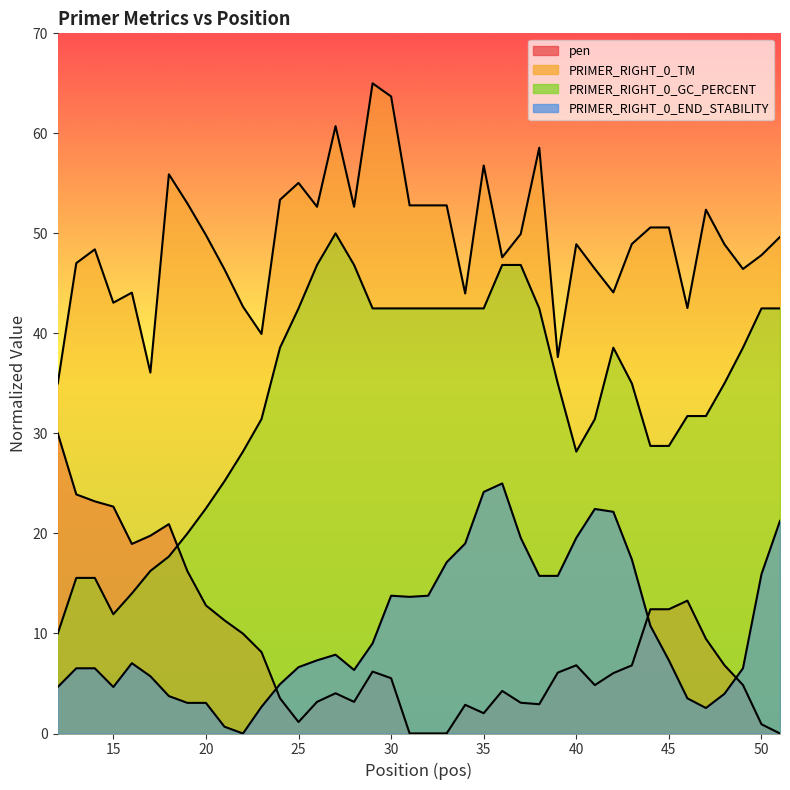

The value of PRIMER_RIGHT_0_GC_PERCENT at 27 is 50.0. True or false?

True